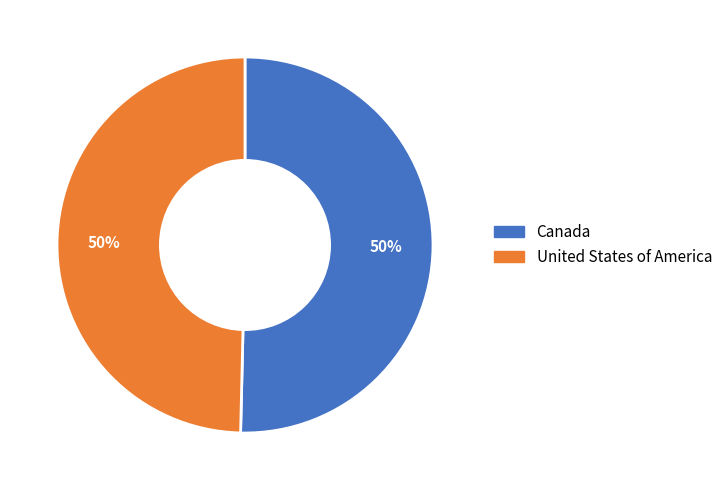

To the nearest percent, what percentage of the pie is United States of America?

50%